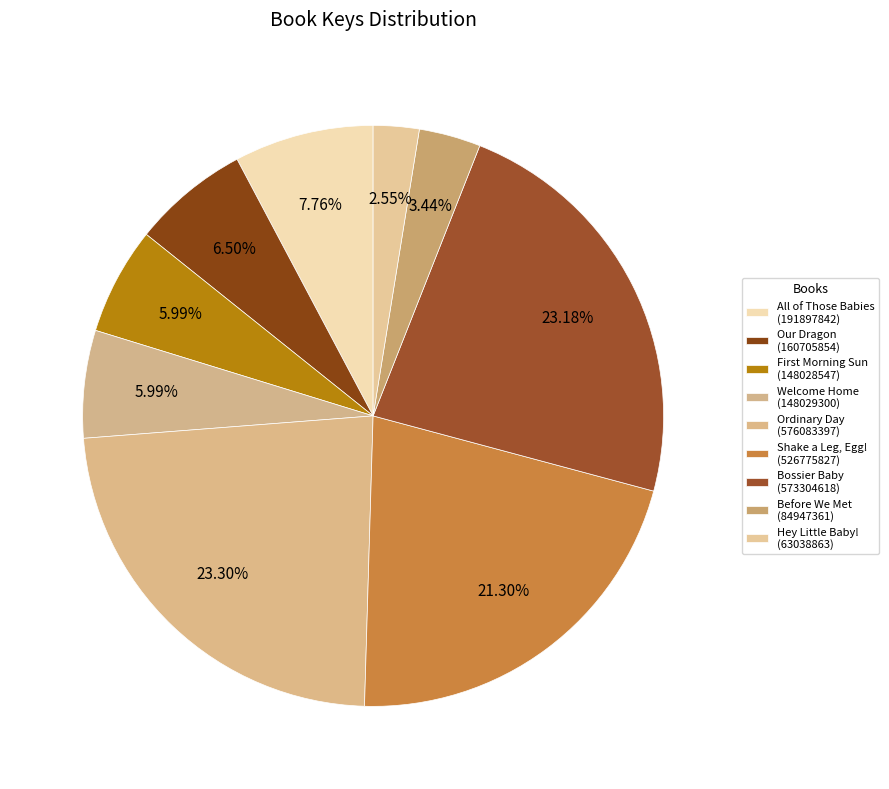

Which category has the smallest portion of the pie?

9 - Hey Little Baby!